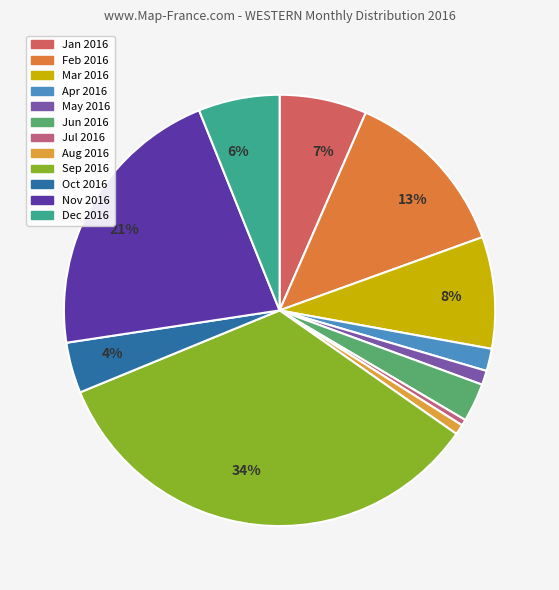

Count the number of slices in the pie.

12